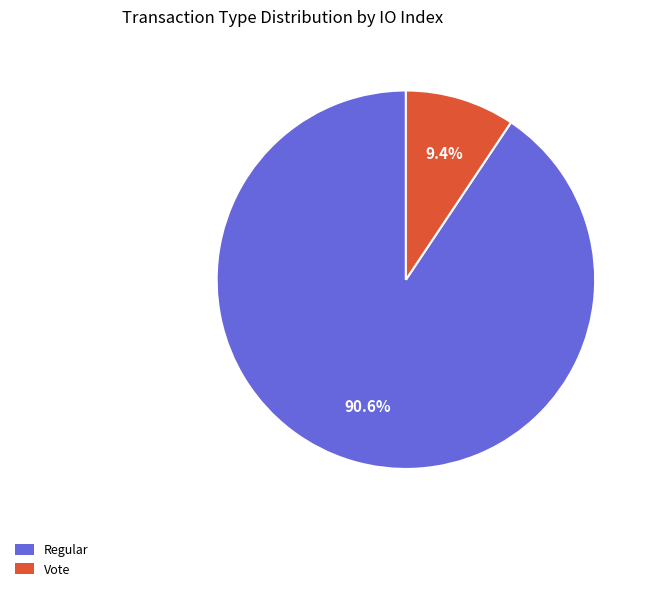

Rank the categories by value from lowest to highest.

Vote, Regular